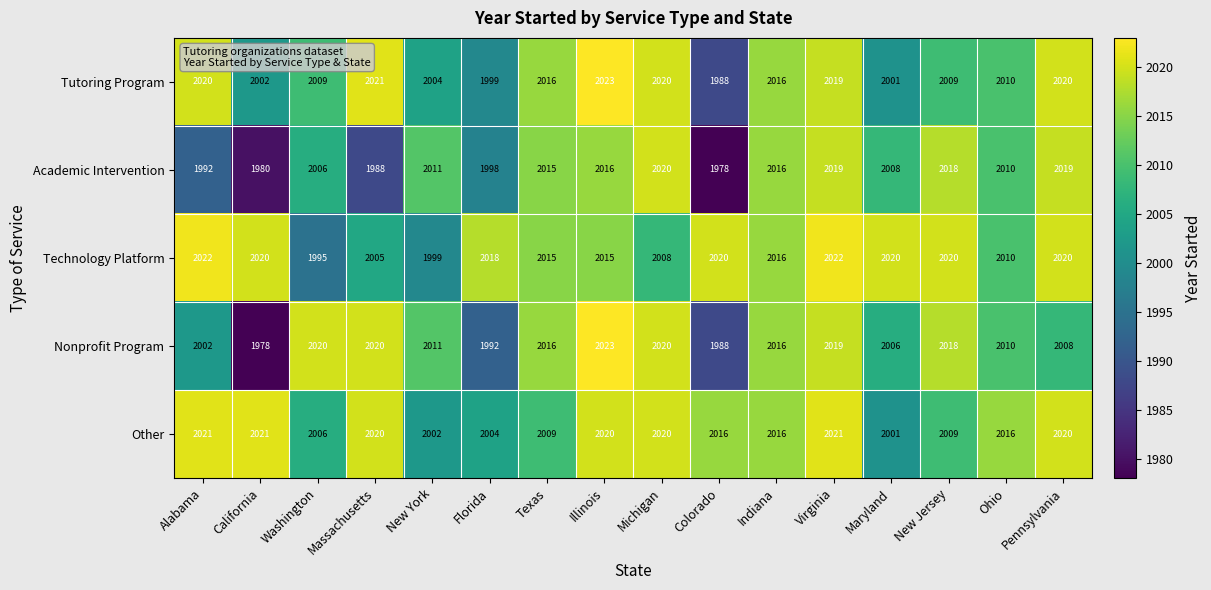

At how many categories does at least one series exceed 1993?

16